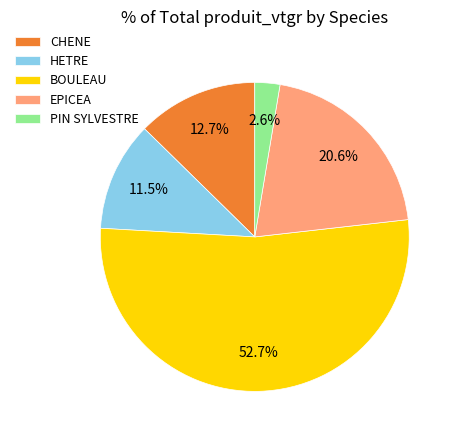

To the nearest percent, what is the difference between the CHENE and BOULEAU slice percentages?

40%